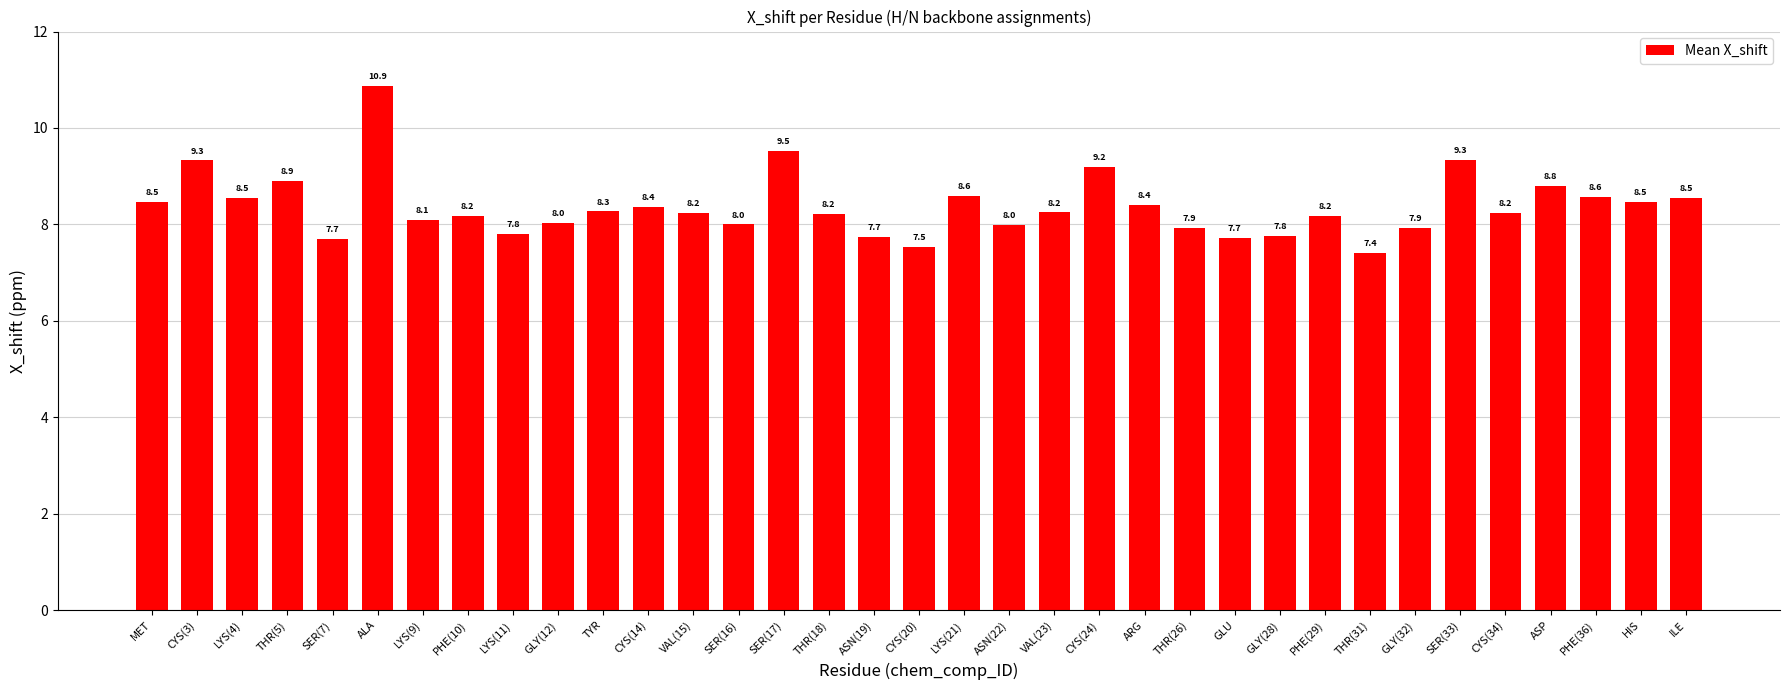

What is the label of the 31st bar from the left?

CYS(34)